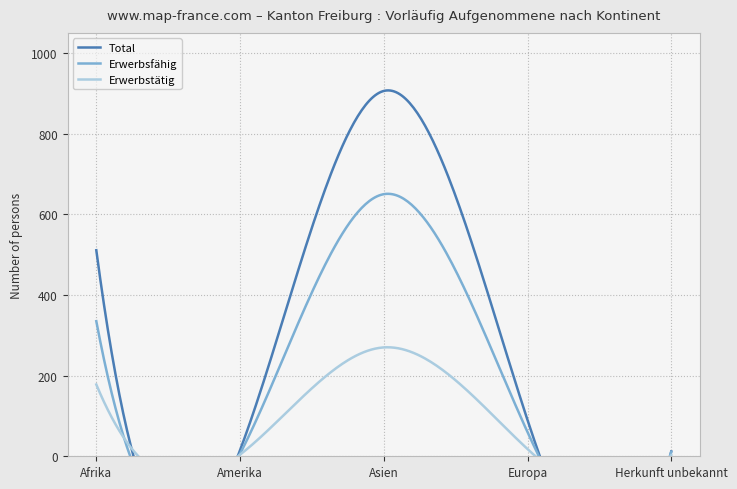

How many lines are shown in the chart?

3